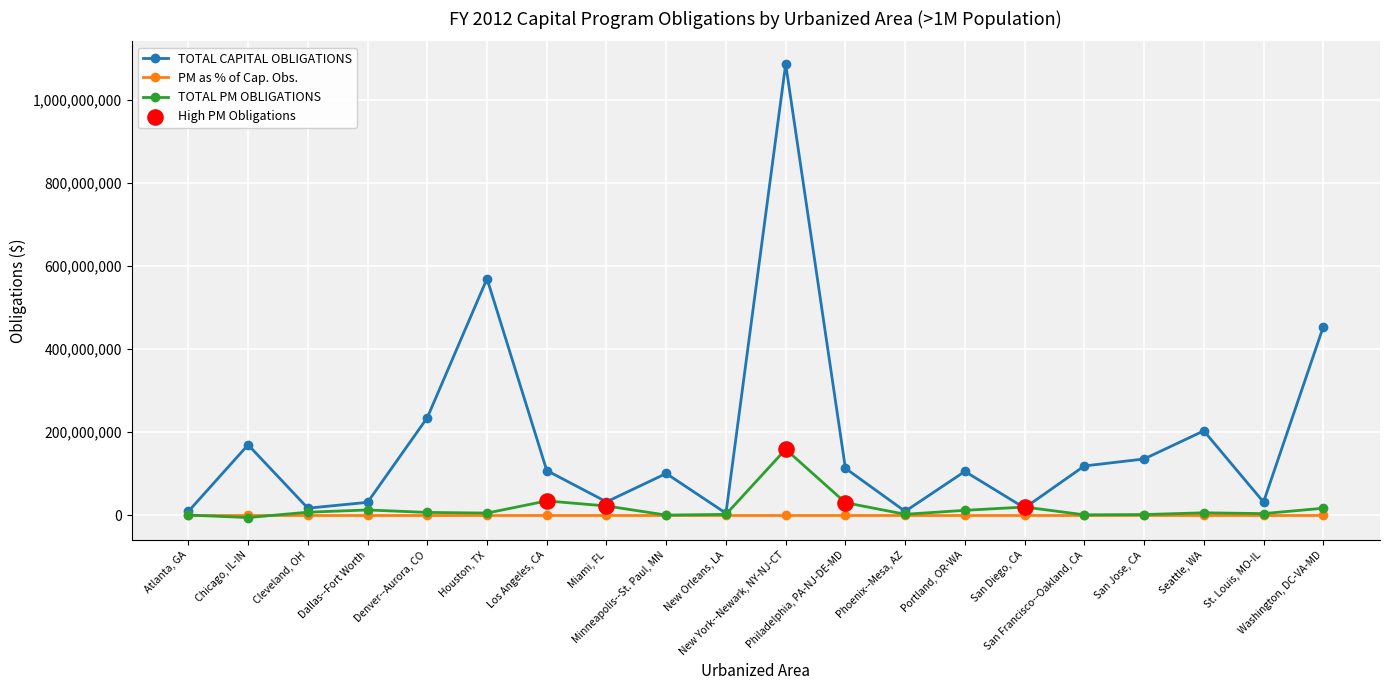

Which series has the largest range (max minus min)?

TOTAL CAPITAL OBLIGATIONS